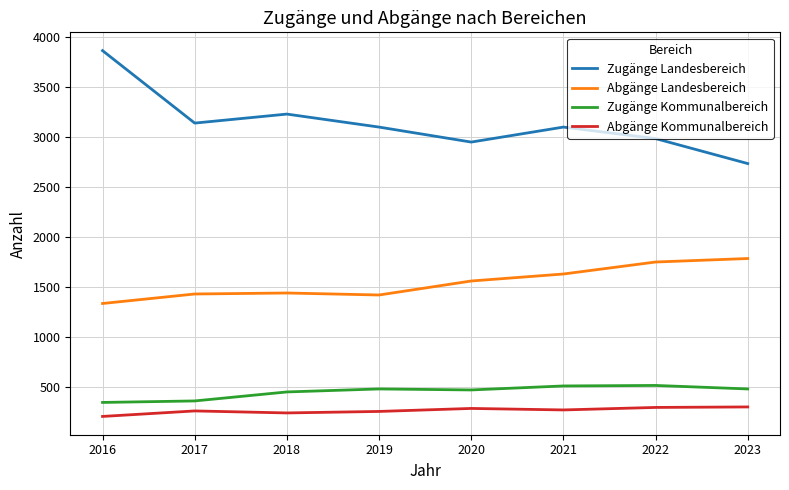

Does the chart have visible grid lines?

Yes